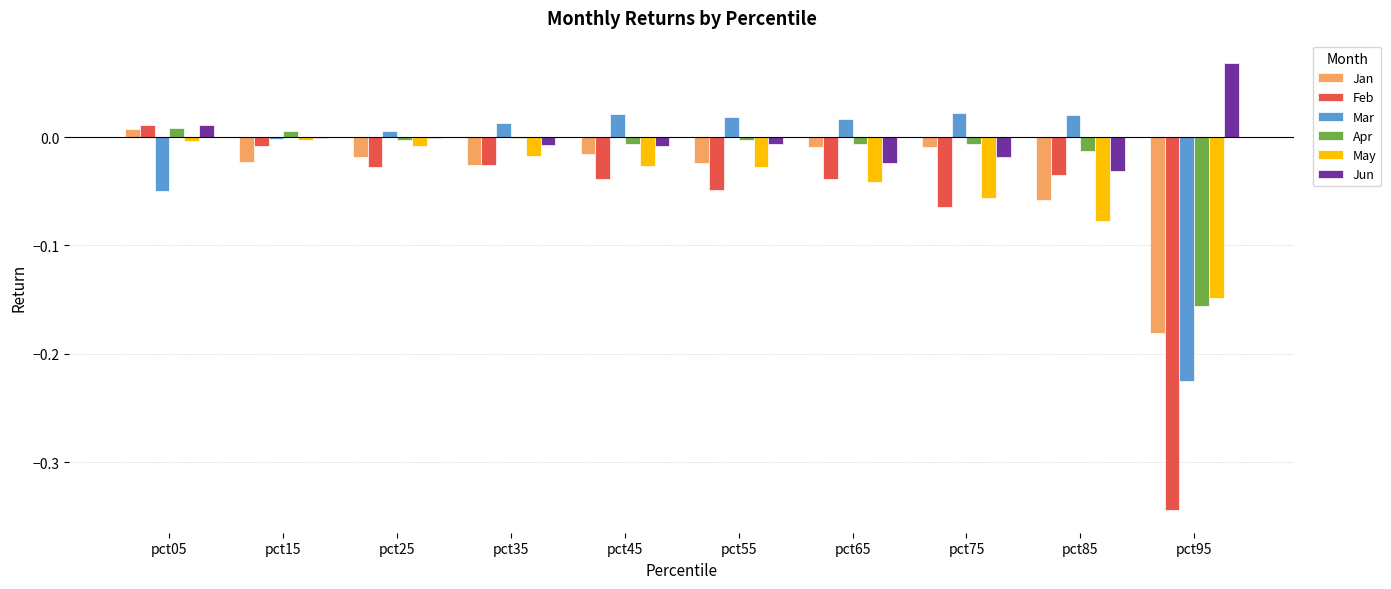

Are the bars horizontal?

No